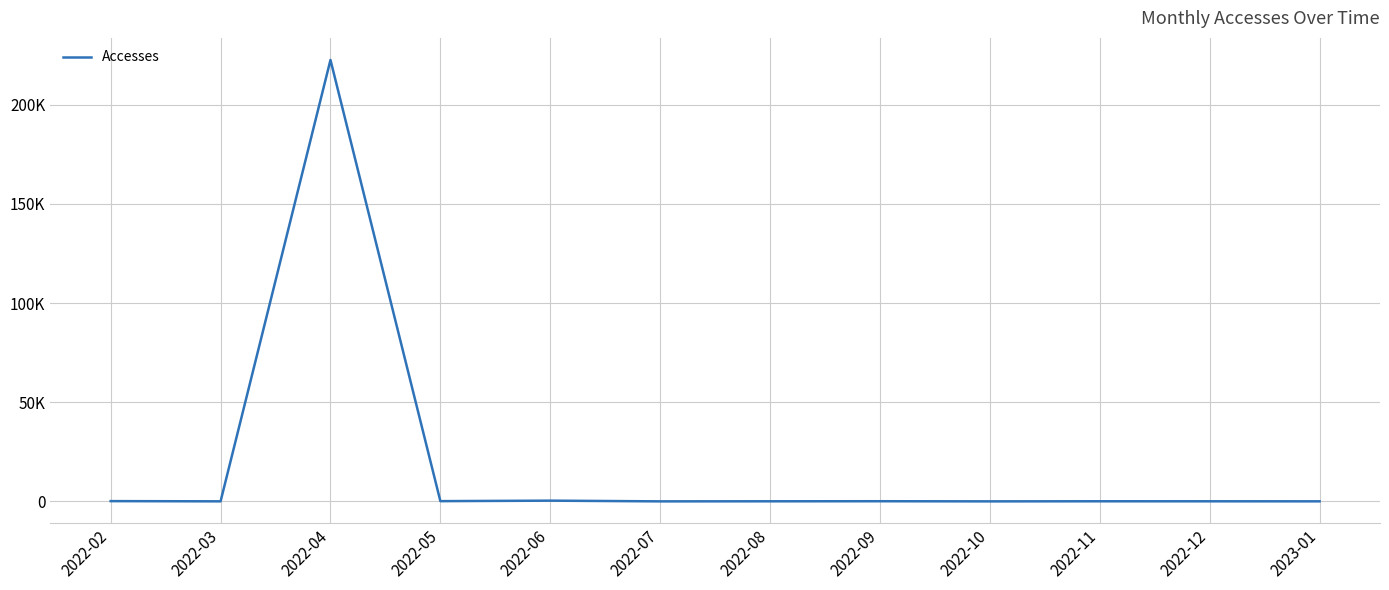

What is the difference between the maximum and minimum values?

222659